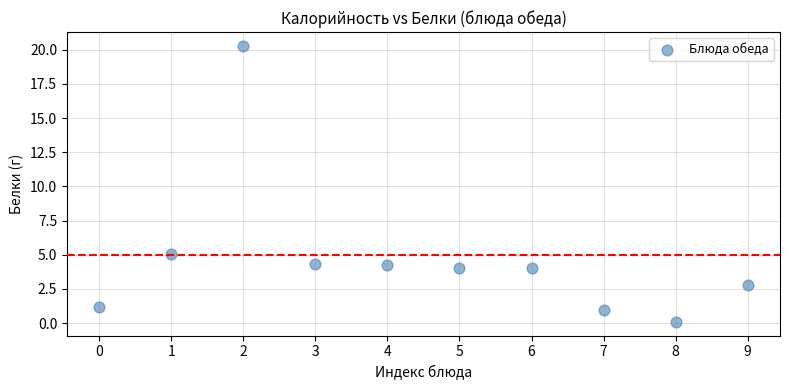

What Y value in the scatter plot is closest to 10?

5.1